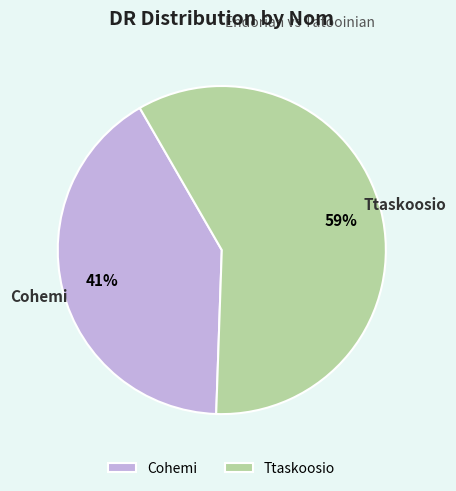

Between Ttaskoosio and Cohemi, which is larger?

Ttaskoosio